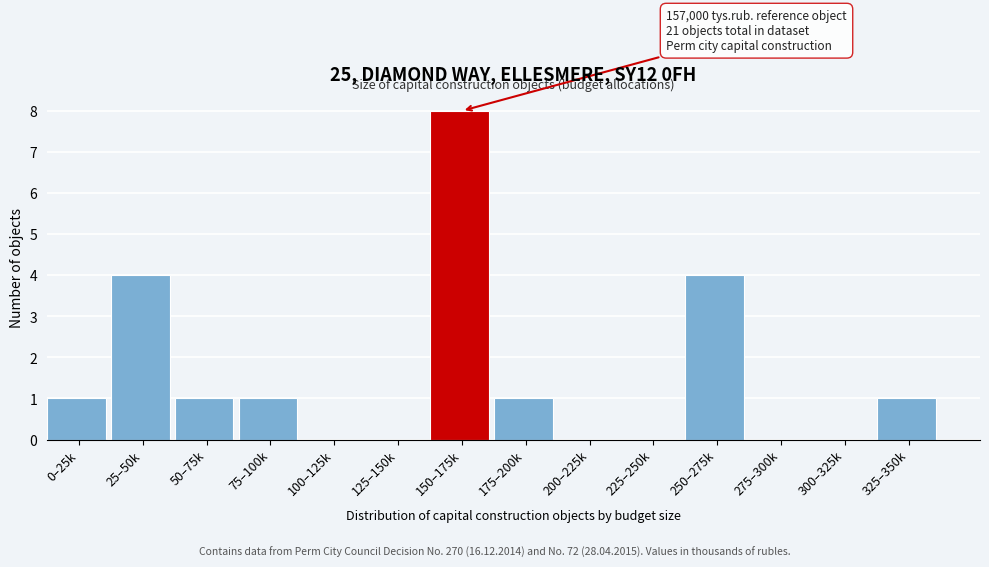

Reading left to right, list all the values displayed in this chart.

0–25k=1	25–50k=4	50–75k=1	75–100k=1	100–125k=0	125–150k=0	150–175k=8	175–200k=1	200–225k=0	225–250k=0	250–275k=4	275–300k=0	300–325k=0	325–350k=1